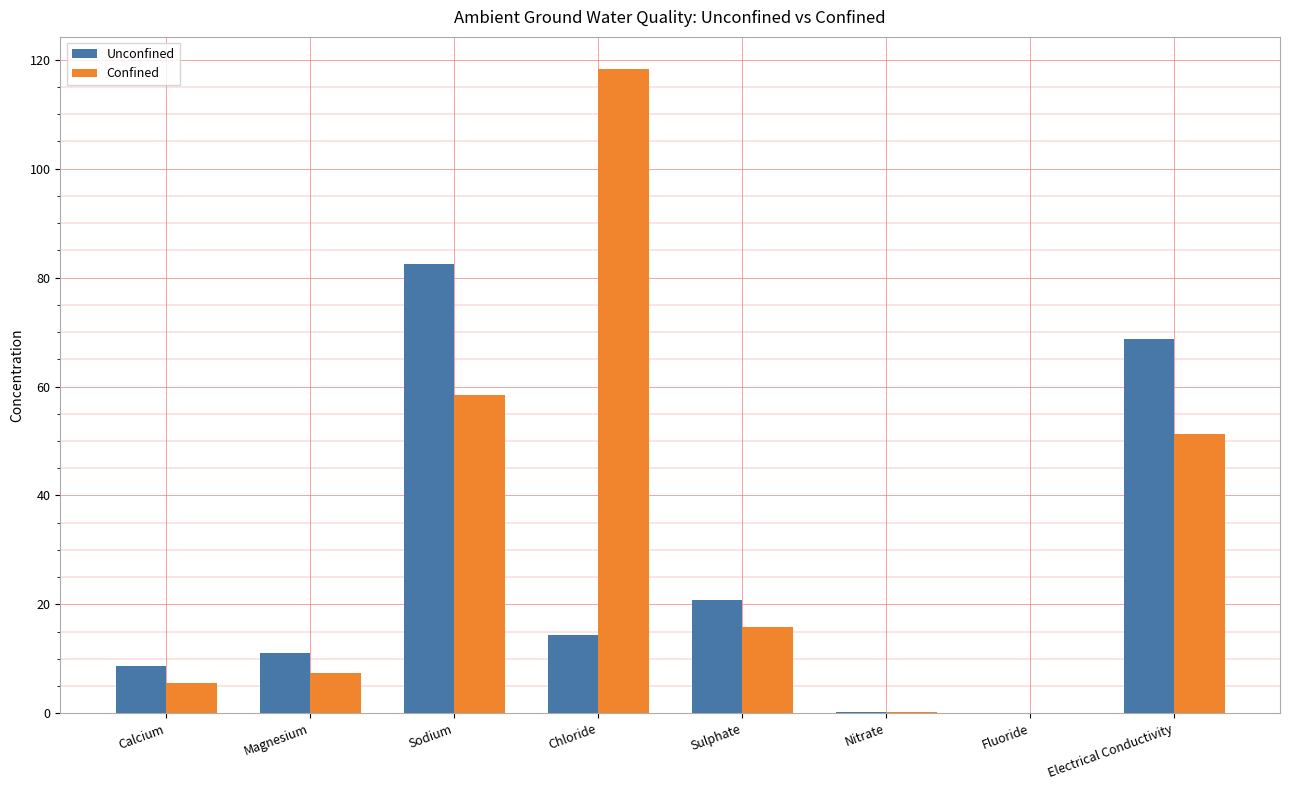

The value of Unconfined at Sodium is 82.4. True or false?

True